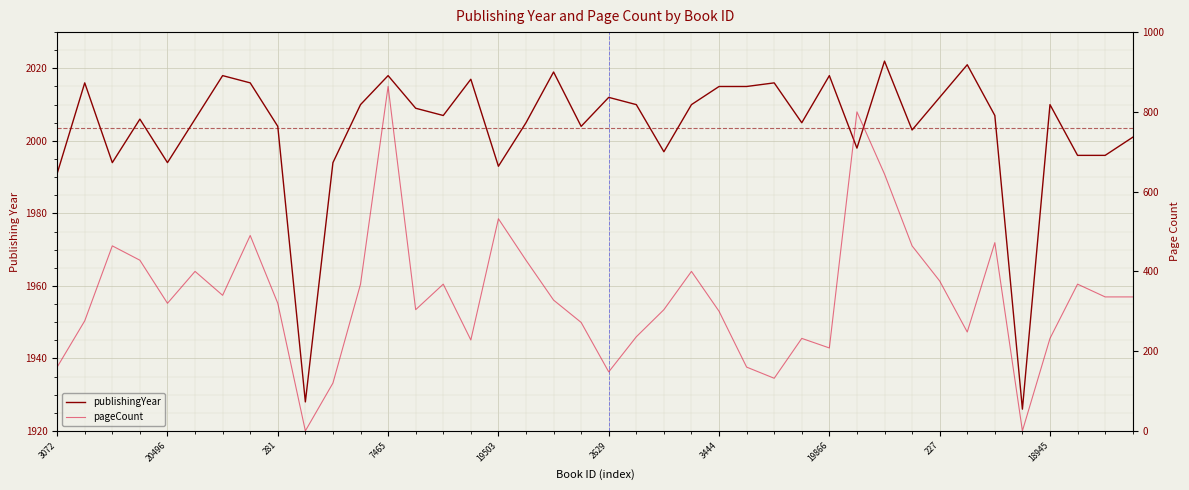

The value of pageCount at 33 is 330. True or false?

False